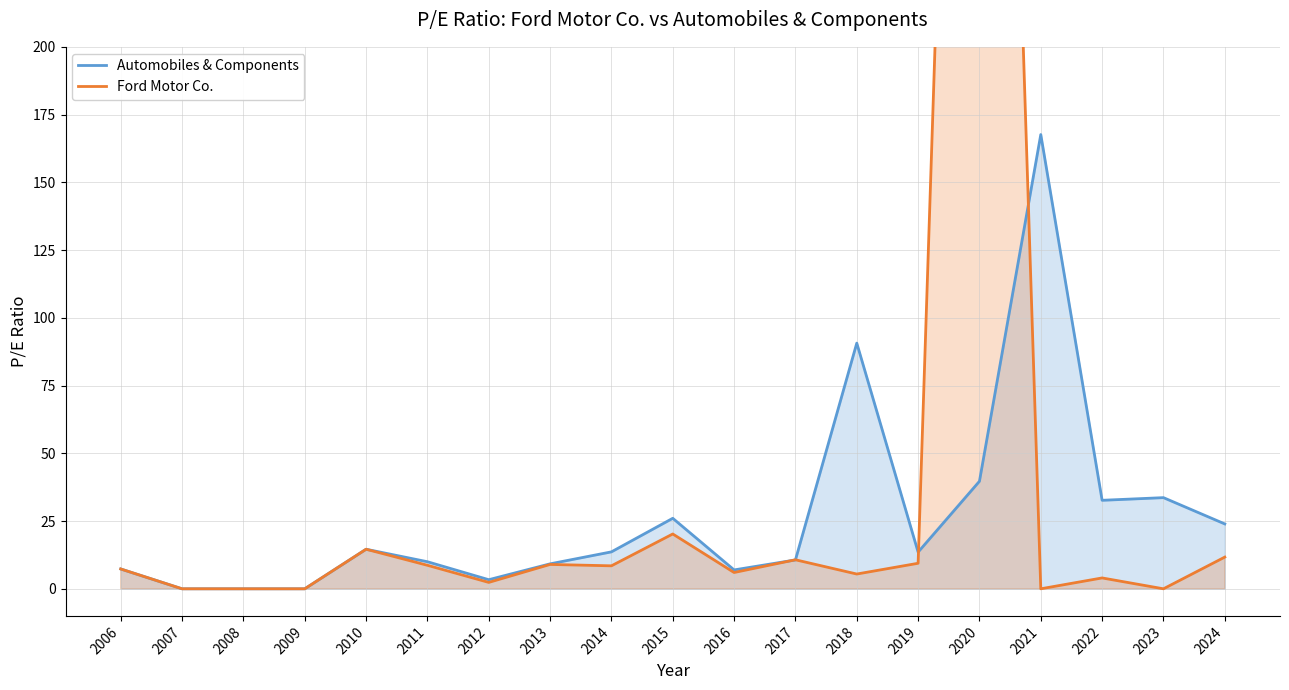

Reading right to left, extract all data points from this chart.

Automobiles & Components: 23.9	33.6	32.7	167.6	39.7	13.5	90.7	10.7	7.0	26.0	13.6	9.2	3.4	10.0	14.6	0.0	0.0	0.0	7.3
Ford Motor Co.: 11.7	0.0	4.0	0.0	701.0	9.4	5.5	10.7	6.0	20.2	8.5	9.0	2.4	8.7	14.6	0.0	0.0	0.0	7.3